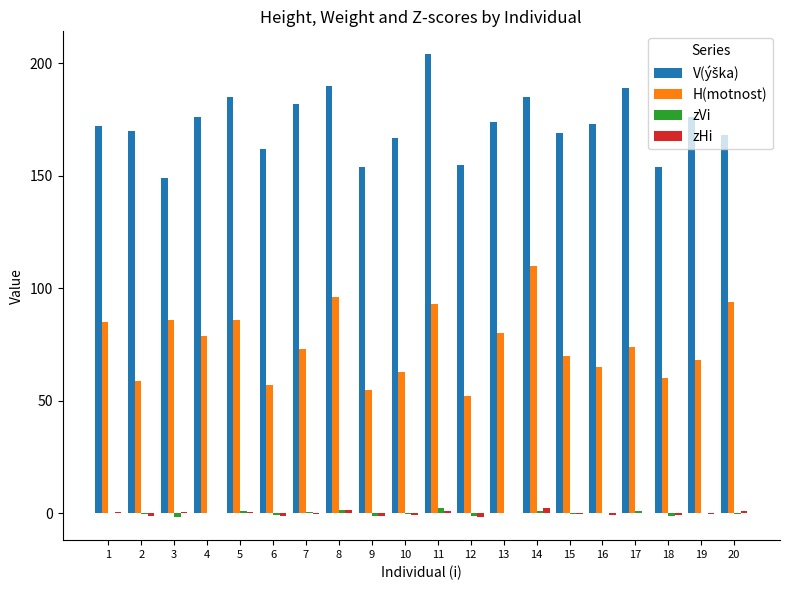

The H(motnost) series shows 131.2 at 13. True or false?

False